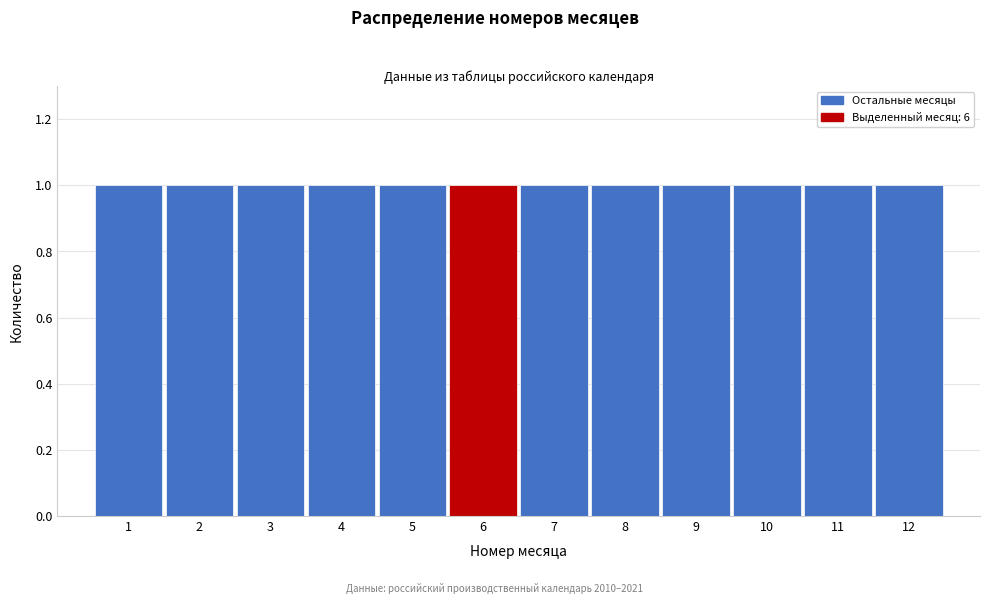

What is the height of the bar covering 11.5 to 12.5 on the x-axis? The values are not printed on the chart, so give them approximately, as read against the axis.

1